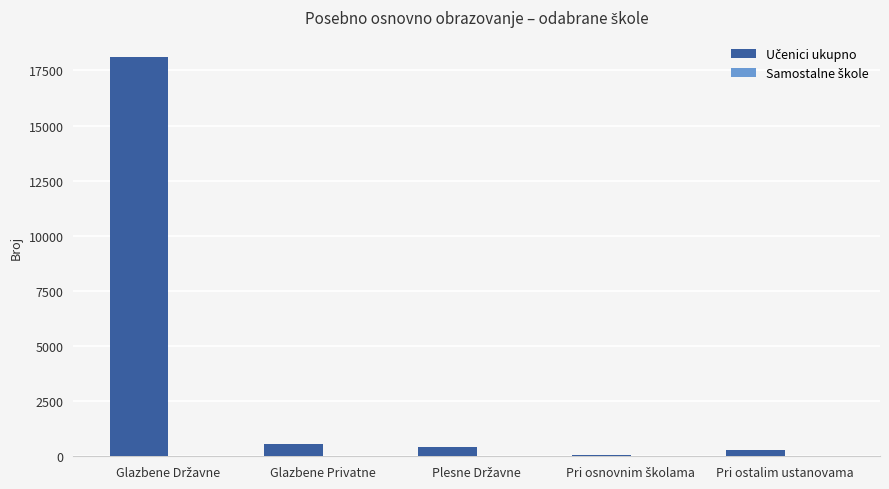

Reading left to right, list all the values displayed in this chart.

Učenici ukupno: Glazbene Državne=18126	Glazbene Privatne=571	Plesne Državne=401	Pri osnovnim školama=56	Pri ostalim ustanovama=292
Samostalne škole: Glazbene Državne=25	Glazbene Privatne=4	Plesne Državne=1	Pri osnovnim školama=4	Pri ostalim ustanovama=2